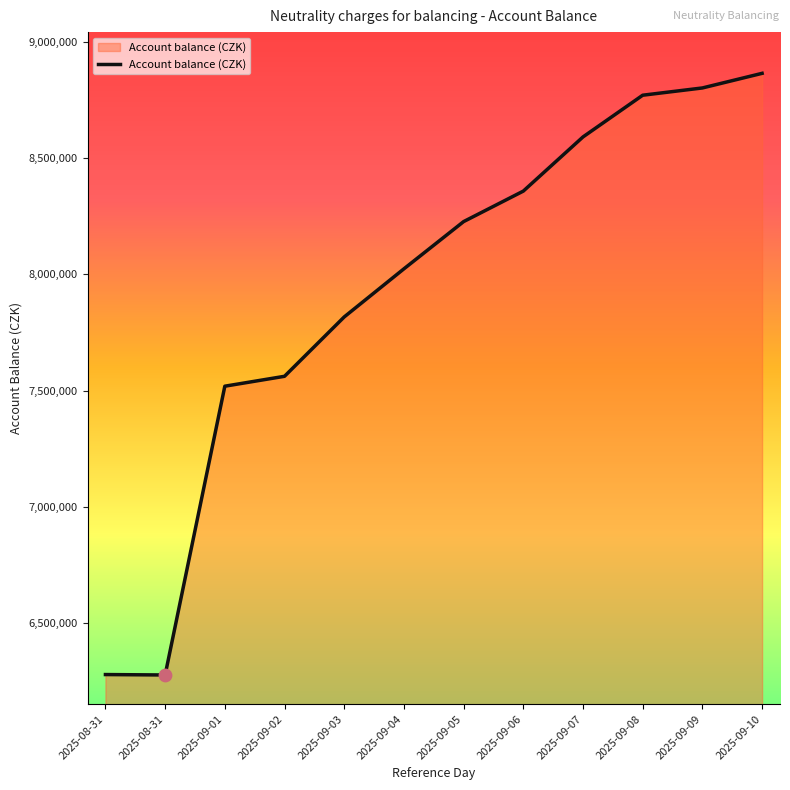

What is the change in value from 2025-09-06 to 2025-09-08?

+412385.0